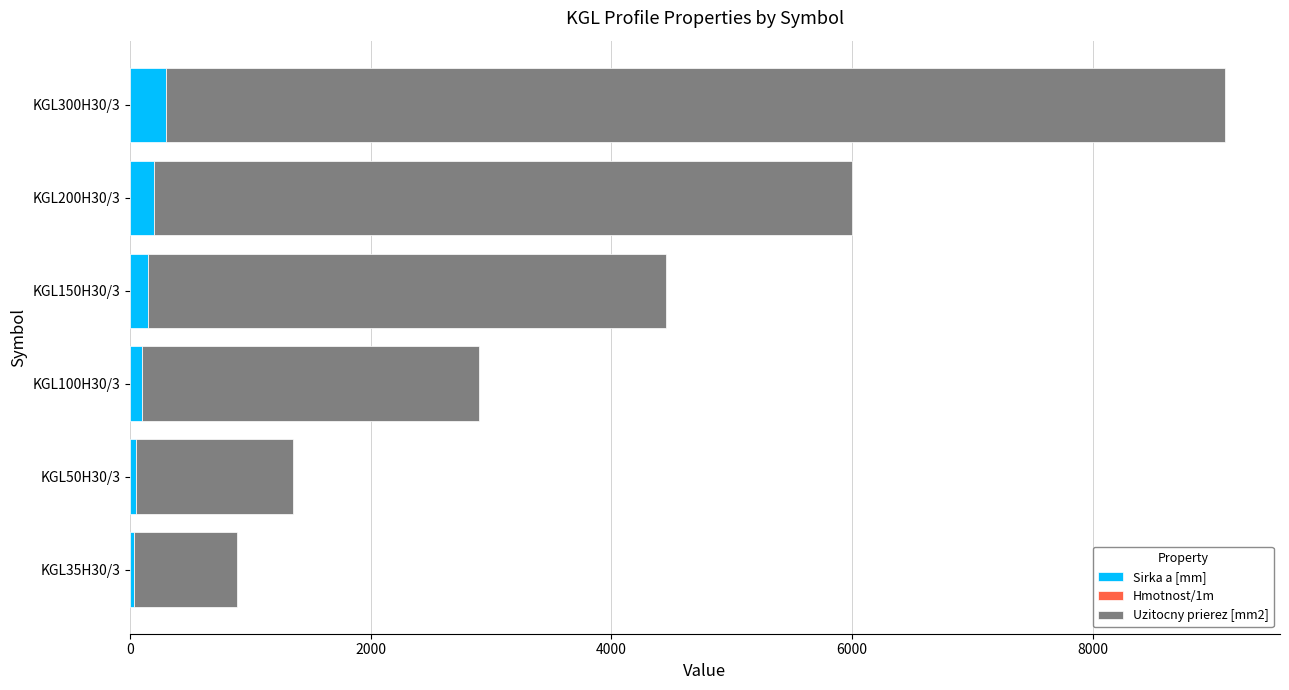

At which category is the sum across all series the highest?

KGL300H30/3